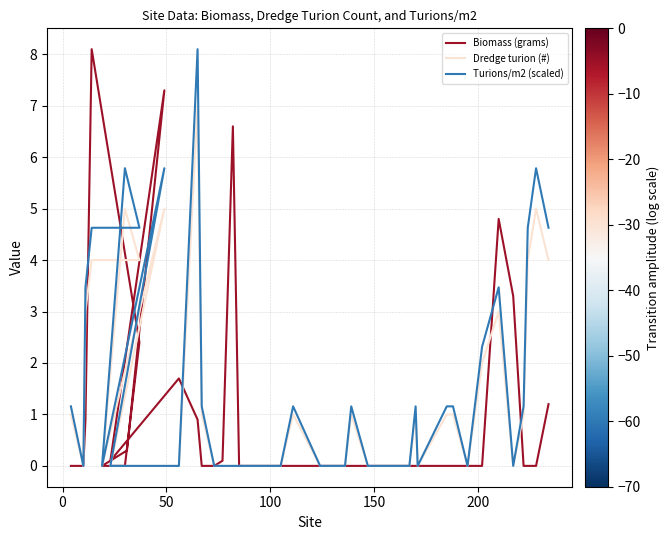

Reading left to right, what are all the values shown in this chart?

Biomass (grams): 0.0	0.0	0.9	8.1	2.4	0.0	0.0	0.3	7.3	0.1	1.7	0.9	0.0	0.0	0.1	6.6	0.0	0.0	0.0	0.0	0.0	0.0	0.0	0.0	0.0	0.0	0.0	0.0	0.0	0.0	0.0	0.0	0.0	0.0	4.8	3.3	0.0	0.0	0.0	1.2
Dredge turion (#): 1.0	0.0	3.0	4.0	4.0	5.0	0.0	2.0	5.0	0.0	0.0	7.0	1.0	0.0	0.0	0.0	0.0	0.0	0.0	0.0	1.0	0.0	0.0	0.0	1.0	0.0	0.0	0.0	1.0	0.0	1.0	1.0	0.0	2.0	3.0	0.0	1.0	4.0	5.0	4.0
Turions/m2 (scaled): 1.2	0.0	3.5	4.6	4.6	5.8	0.0	2.3	5.8	0.0	0.0	8.1	1.2	0.0	0.0	0.0	0.0	0.0	0.0	0.0	1.2	0.0	0.0	0.0	1.2	0.0	0.0	0.0	1.2	0.0	1.2	1.2	0.0	2.3	3.5	0.0	1.2	4.6	5.8	4.6